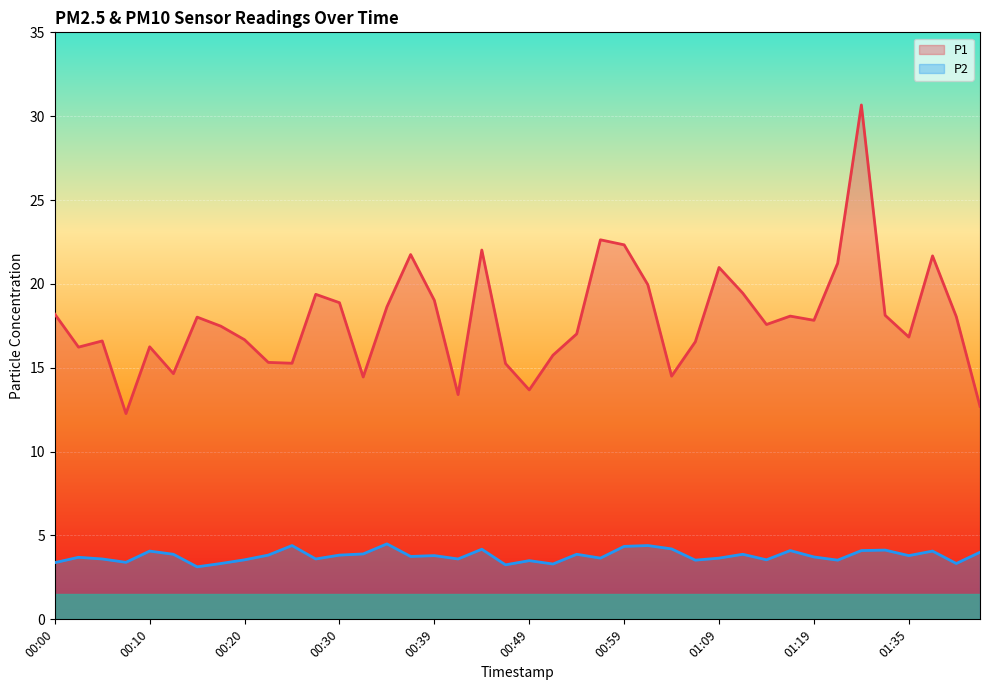

True or false: P1 has more than 2 interior local peaks.

True